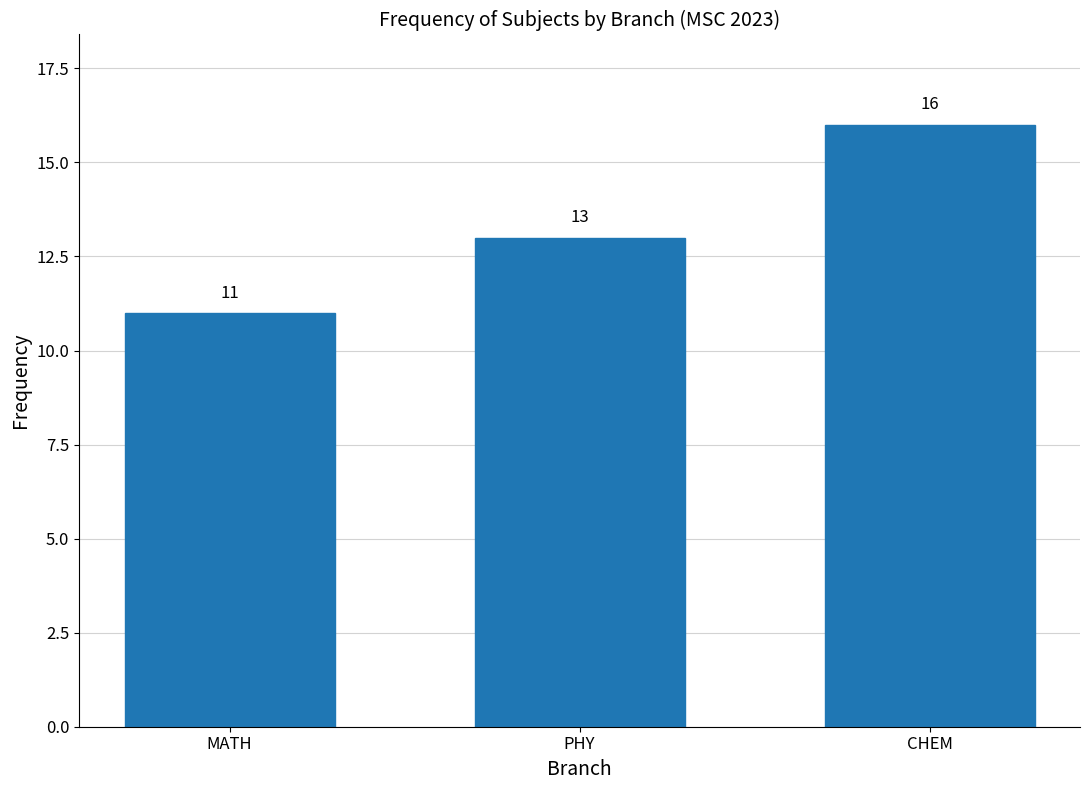

Reading right to left, transcribe all the data shown in this chart.

16	13	11